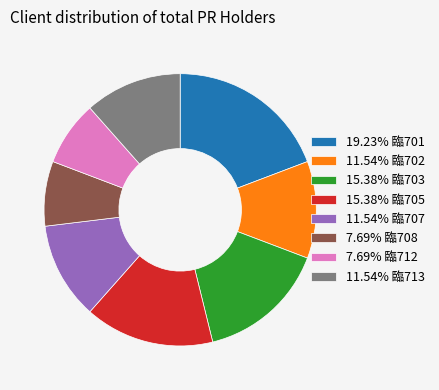

Approximately how many times larger is the value at 7.69% 臨712 compared to 19.23% 臨701?

0.4